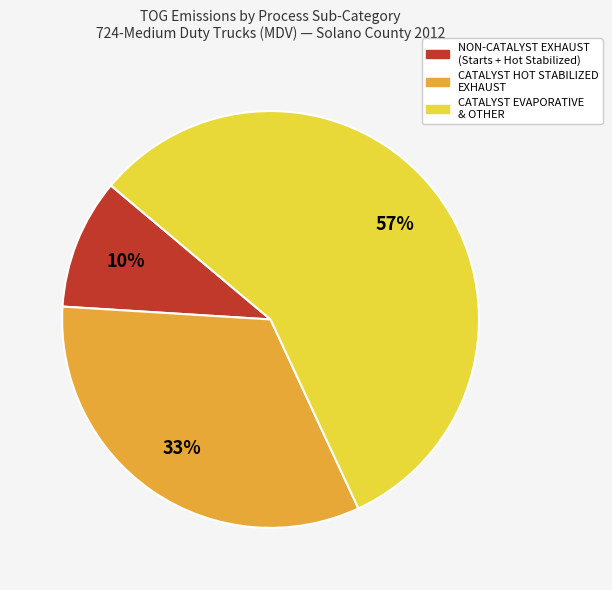

How many segments does this pie chart have?

3